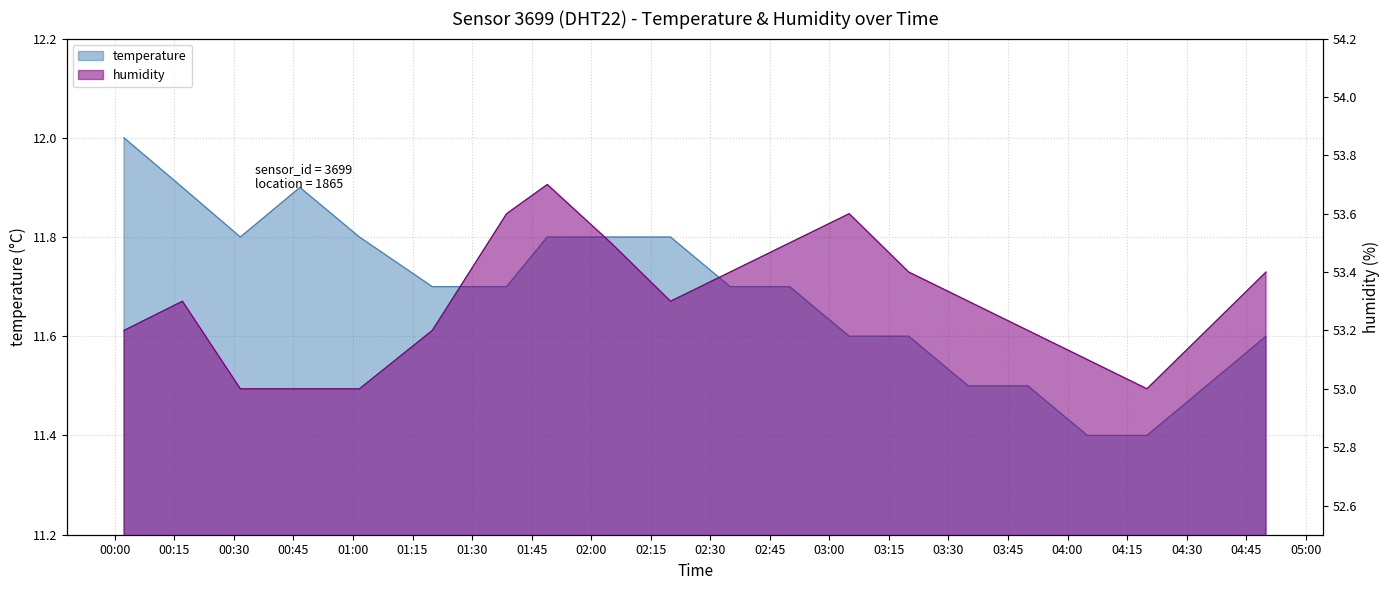

What is the smallest value displayed?

11.4